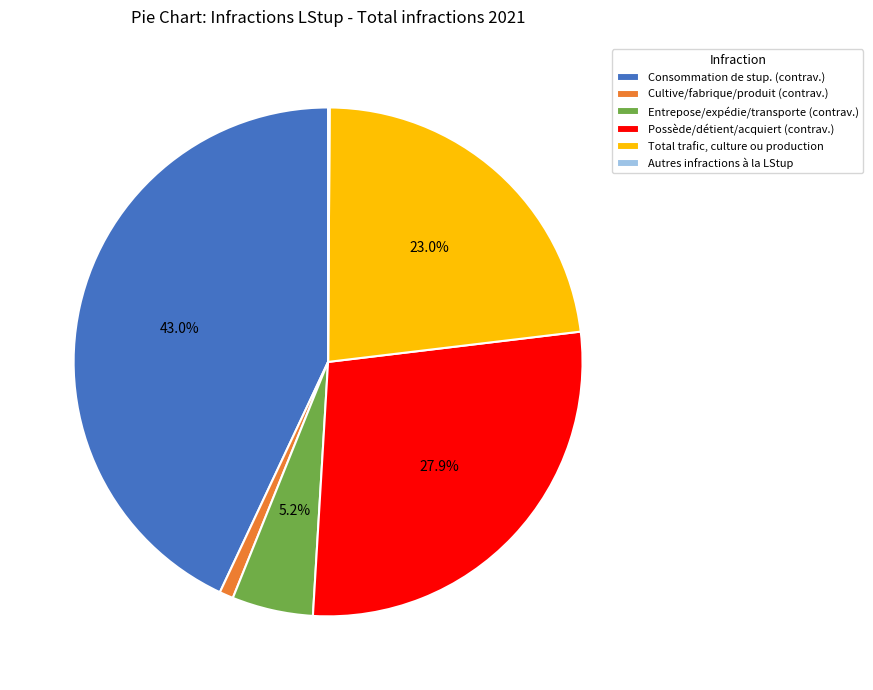

To the nearest percent, what is the combined percentage of Entrepose/expédie/transporte (contrav.) and Possède/détient/acquiert (contrav.)?

33%